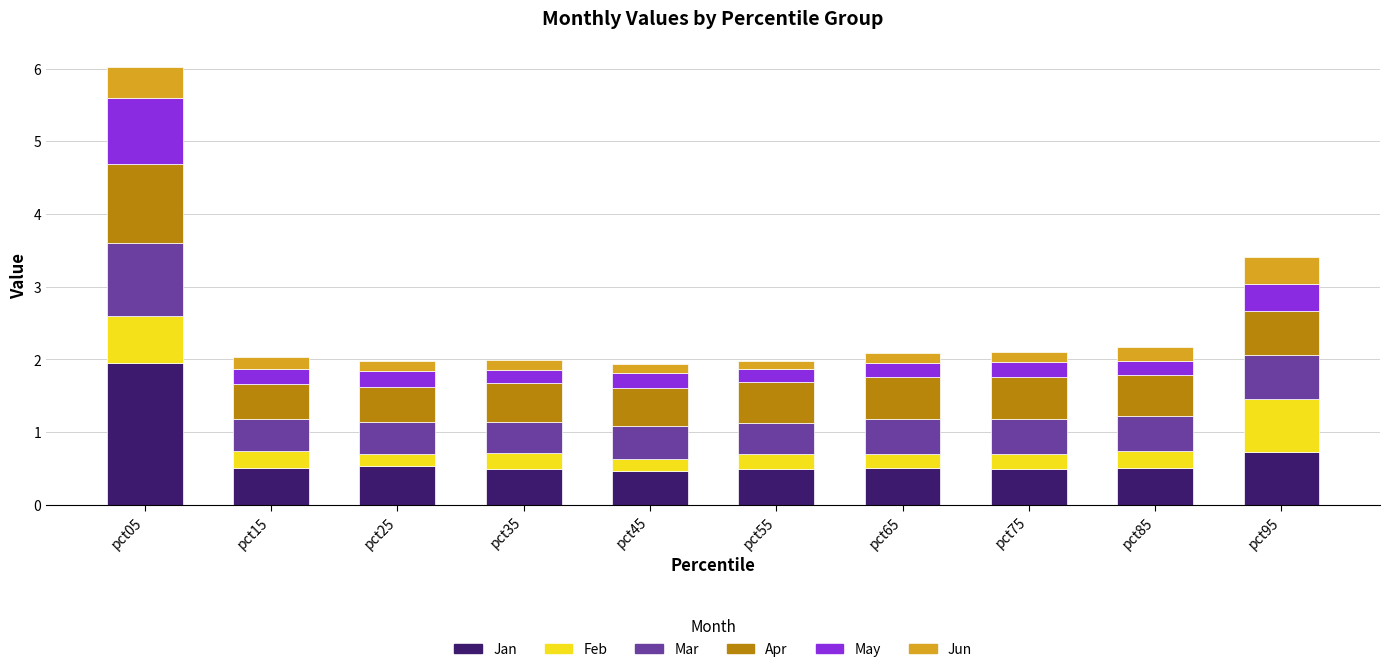

How many bars are there in total?

10